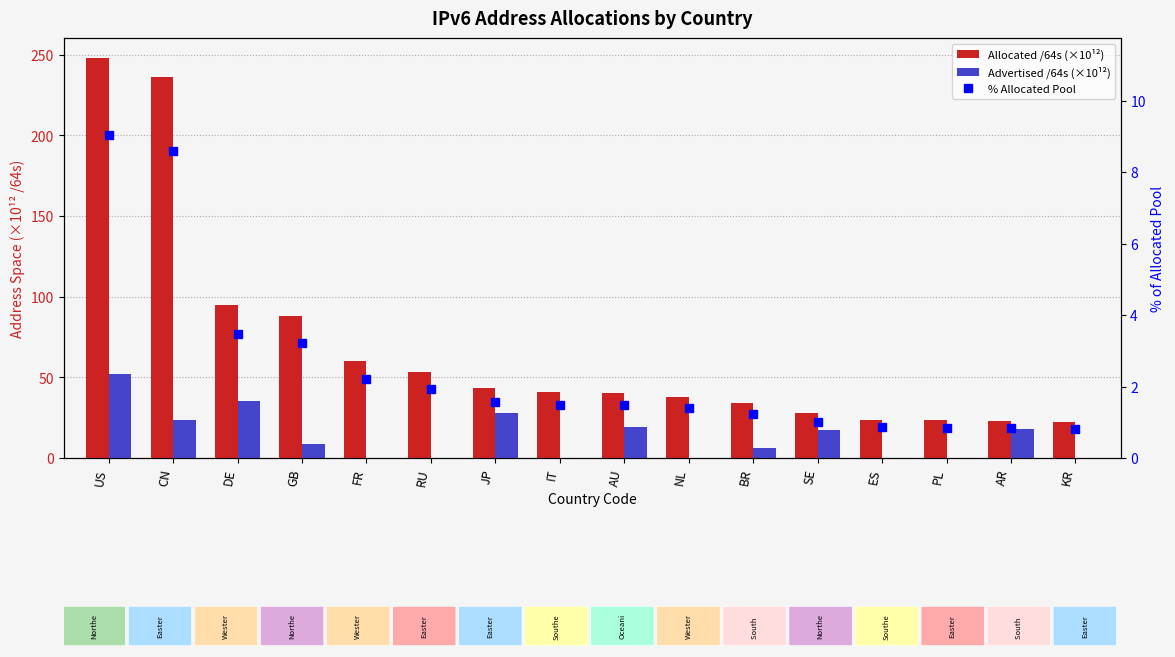

Reading right to left, what are all the values shown in this chart?

Allocated /64s (×10¹²): 22.6	22.8	23.3	23.7	27.9	33.8	38.1	40.3	41.0	43.3	53.2	60.3	88.3	94.9	235.9	248.0
Advertised /64s (×10¹²): 0.1	17.9	0.0	0.0	17.6	6.1	0.3	19.1	0.1	28.0	0.0	0.1	8.9	35.4	23.4	52.1
% Allocated Pool: 0.8	0.8	0.8	0.9	1.0	1.2	1.4	1.5	1.5	1.6	1.9	2.2	3.2	3.5	8.6	9.0